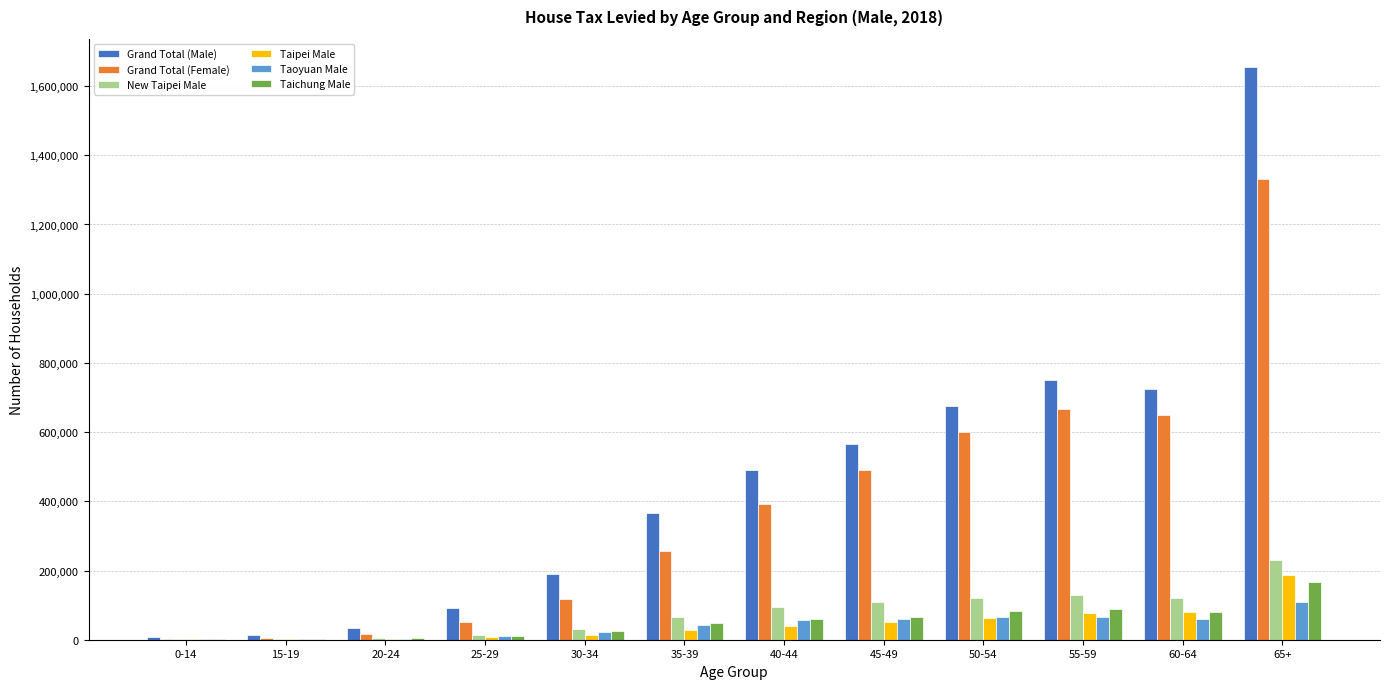

Is the value of Taoyuan Male at 55-59 greater than the value of Grand Total (Female) at 65+?

No